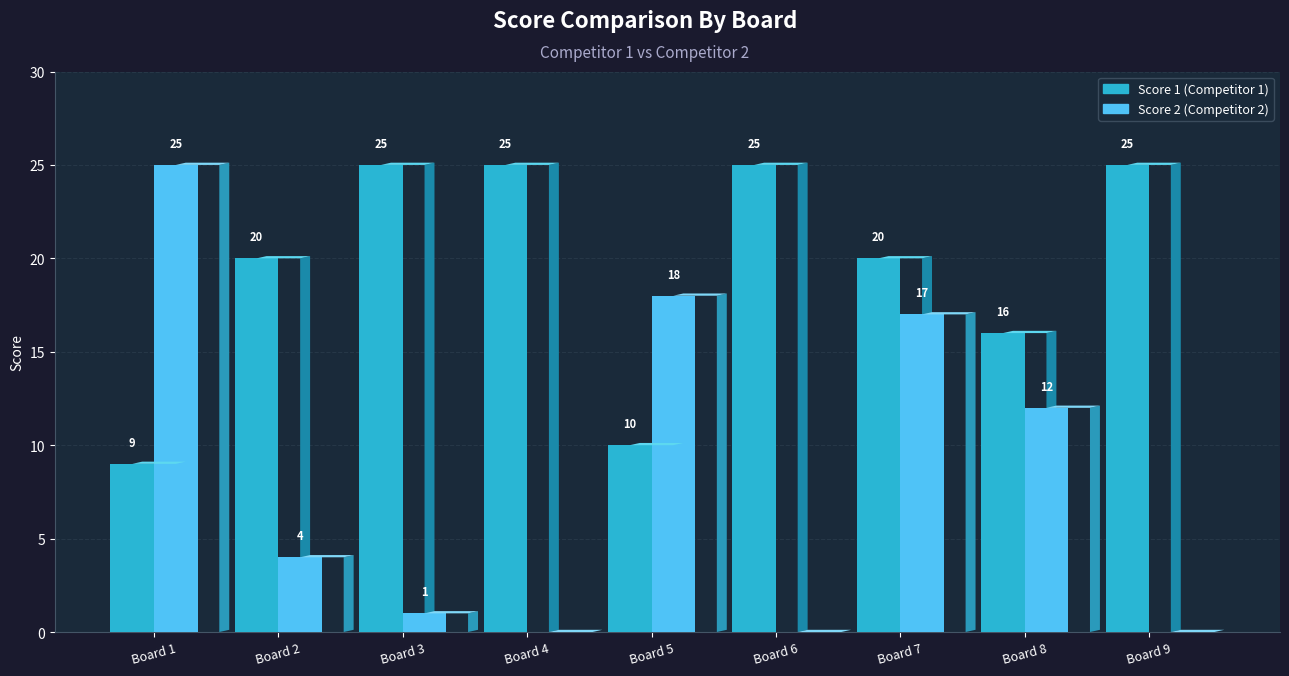

At which category does the chart reach its minimum across all series?

Board 4